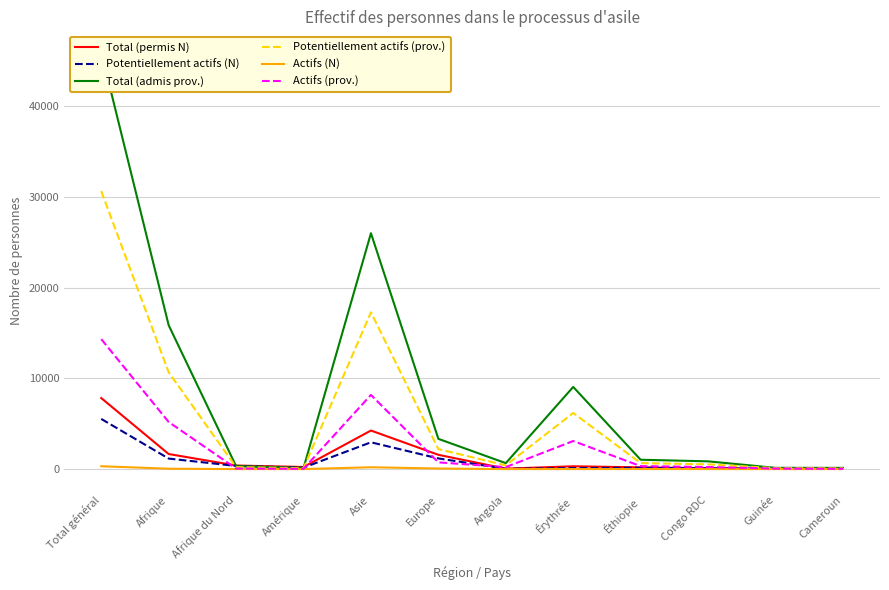

In Potentiellement actifs (N), how many points are lower than both neighbors (excluding endpoints)?

3